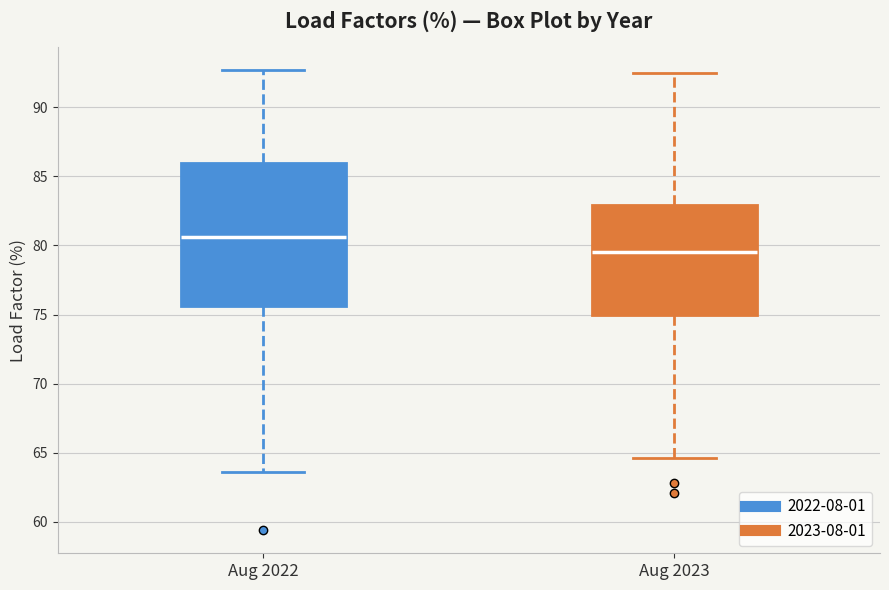

Reading left to right, read every box against the y-axis: the position of its median line, the range the box covers, and the ends of its whiskers. The values are not printed on the chart, so give them approximately, as read against the axis.

Aug 2022: median 80.5, box 75.5 to 86.0, whiskers 63.5 to 92.5
Aug 2023: median 79.5, box 75.0 to 83.0, whiskers 64.5 to 92.5